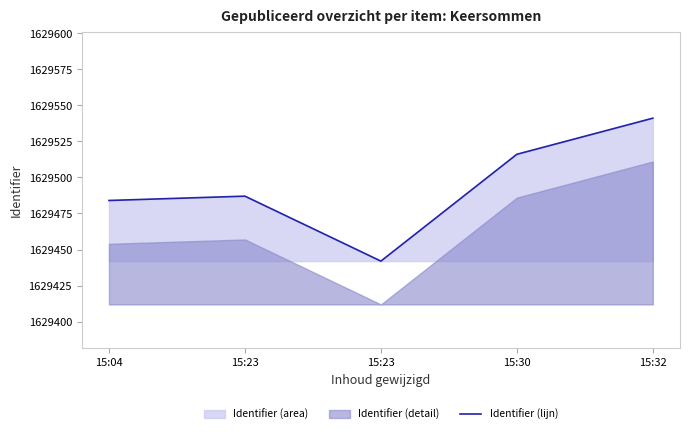

Reading left to right, what are all the values shown in this chart?

1629484	1629487	1629442	1629516	1629541